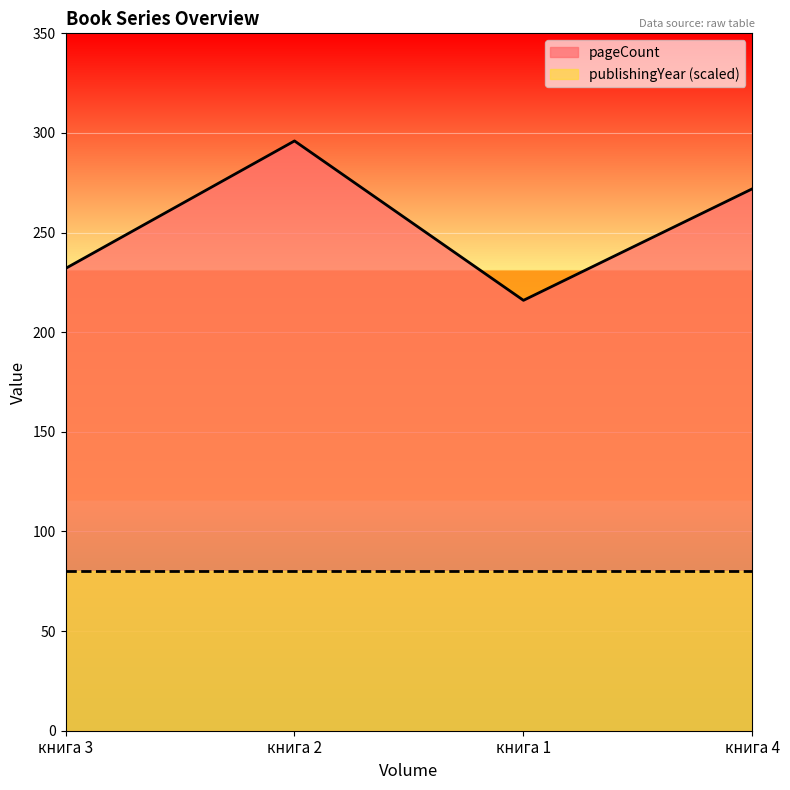

The chart shows a value of 417 at книга 2. True or false?

False